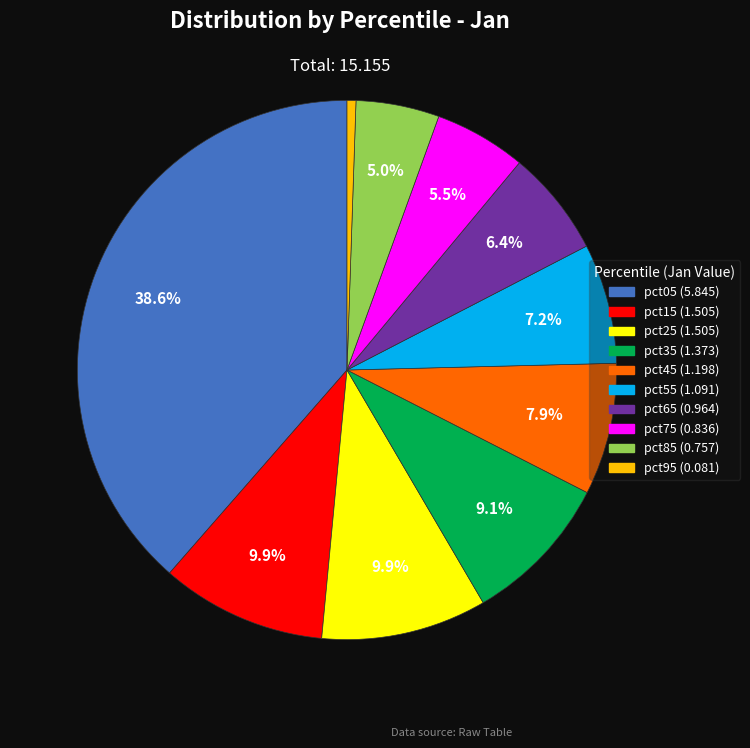

Do pct85 and pct95 together represent more than half of the pie?

No